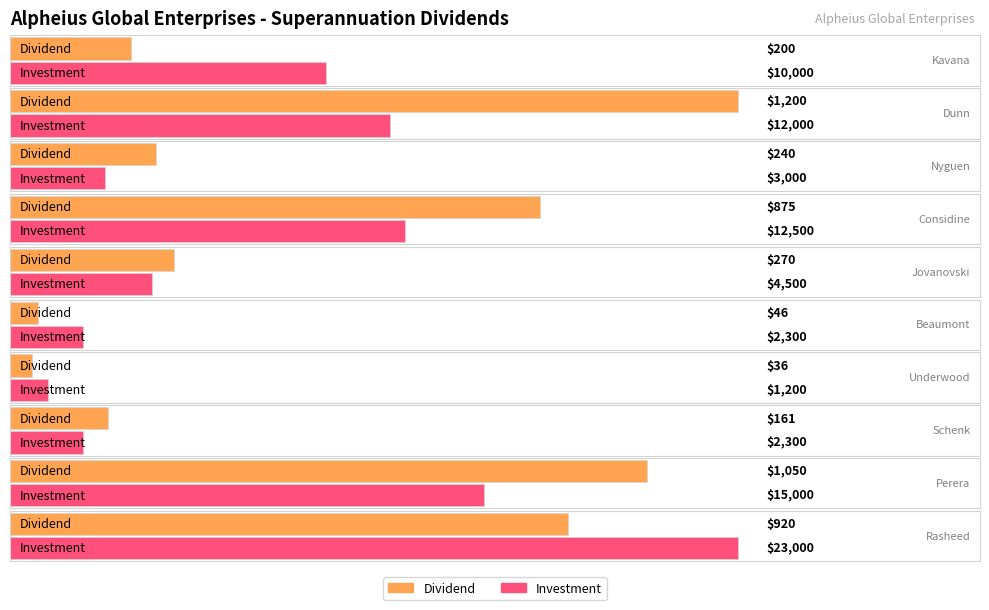

Count the number of categories in the chart.

10